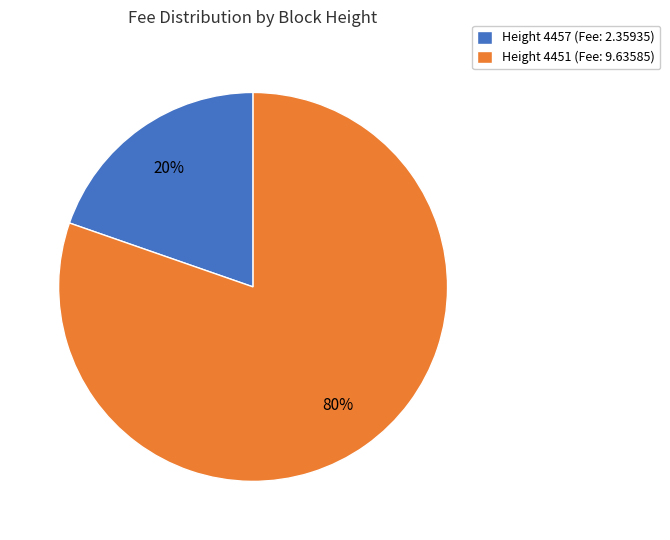

Rank the categories by value from lowest to highest.

Height 4457 (Fee: 2.35935), Height 4451 (Fee: 9.63585)